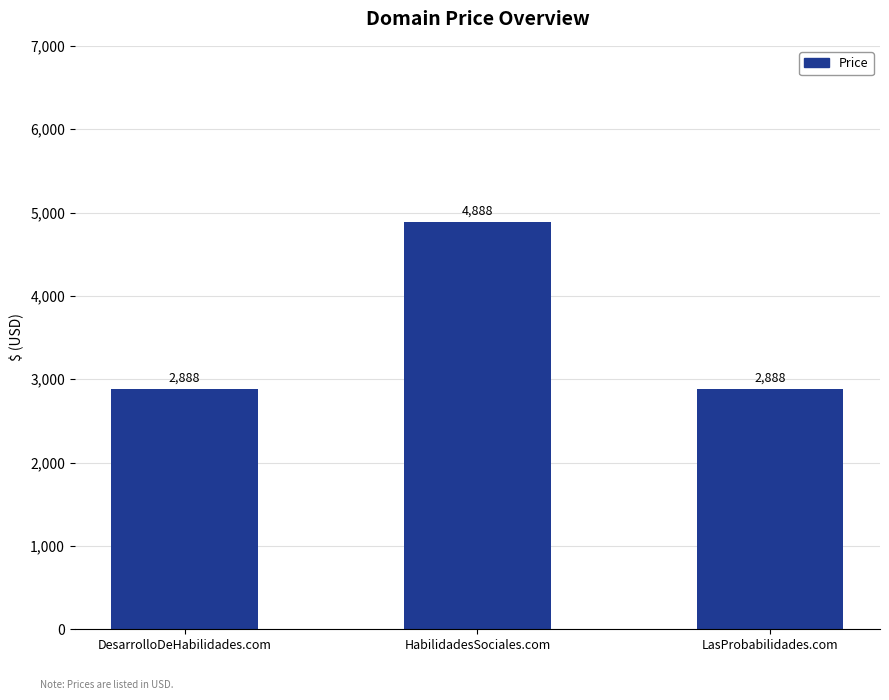

What is the average value?

3555